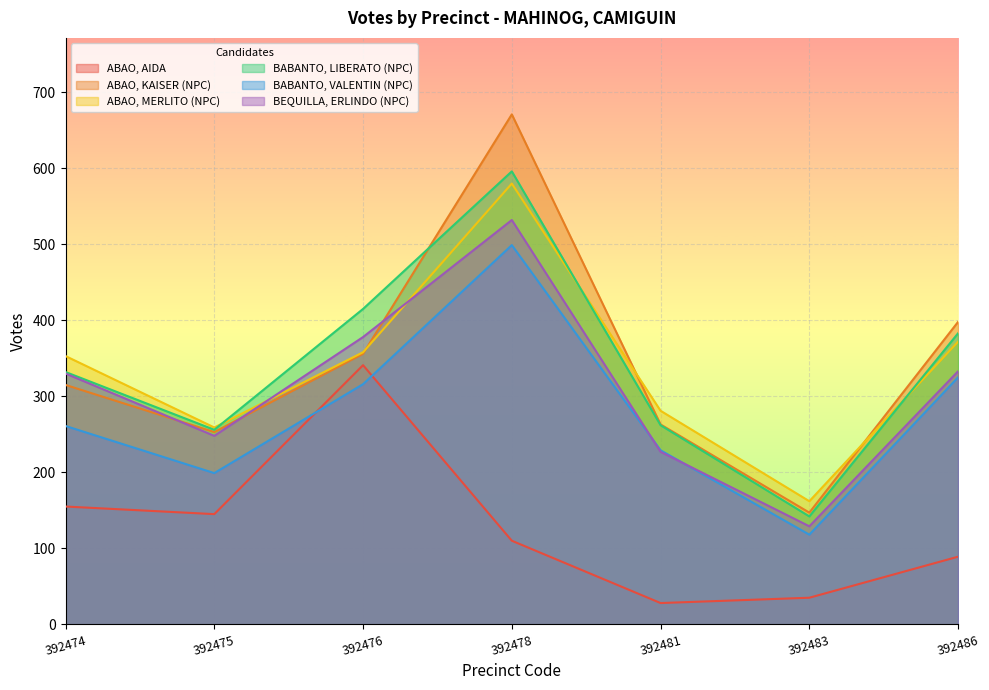

What is the minimum value shown in the chart?

28